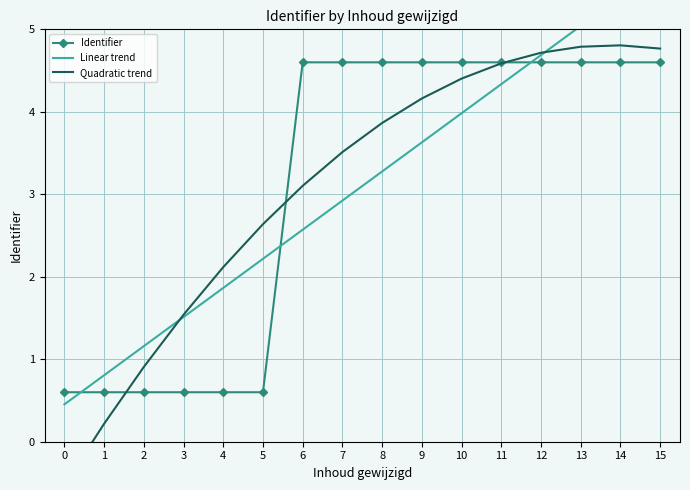

How many values in the Quadratic trend series are below 3?

6